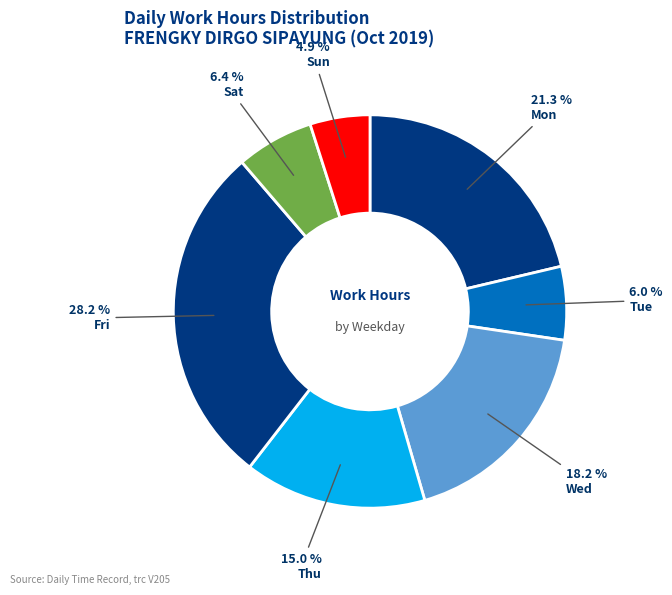

Count the number of slices in the pie.

7